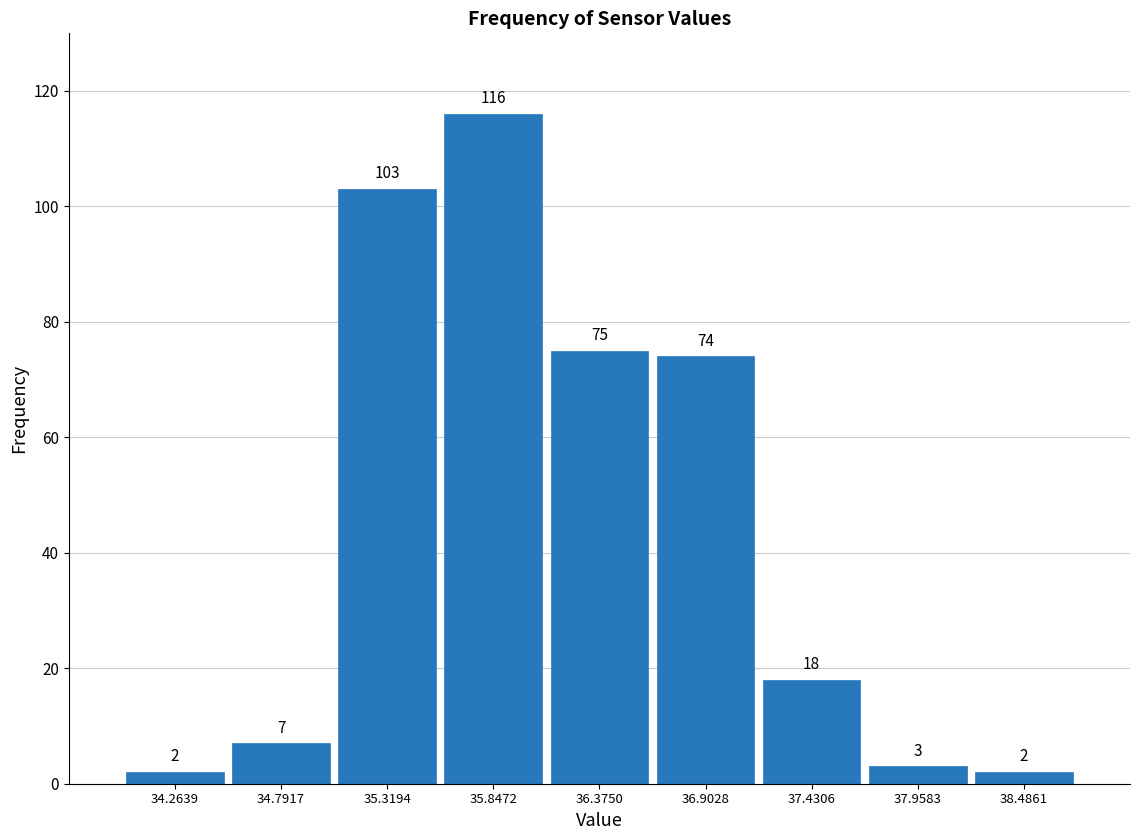

Over which range of the x-axis is the bar tallest?

35.6 to 36.1